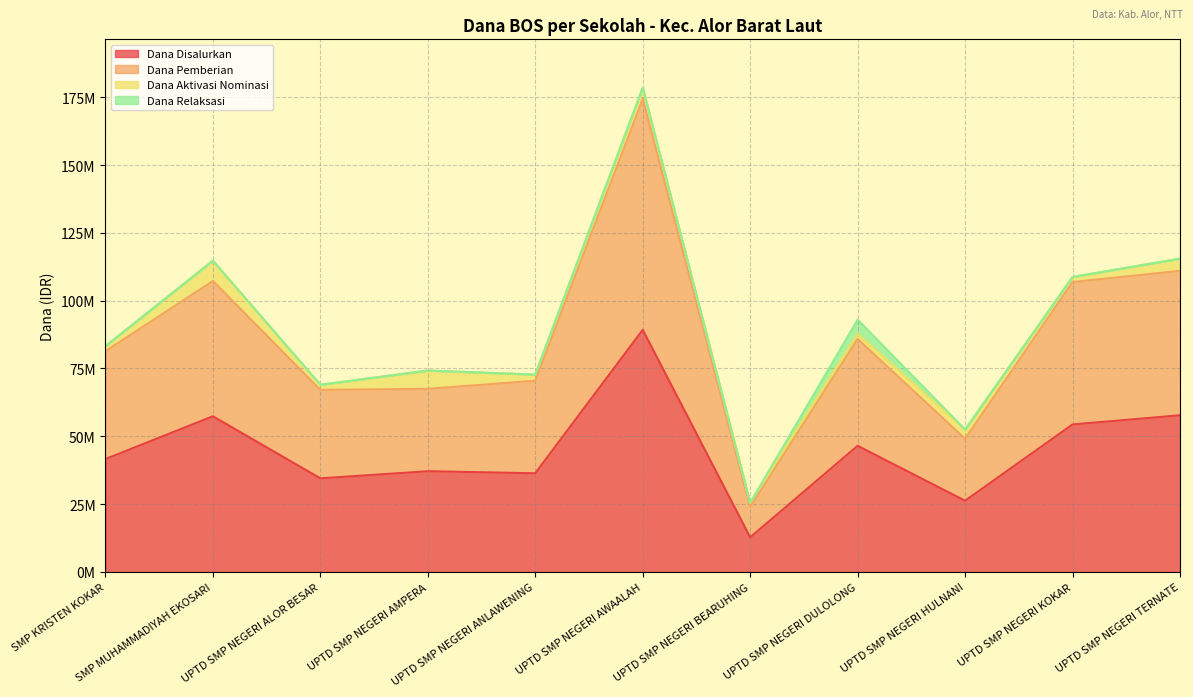

True or false: Dana Pemberian and Dana Disalurkan cross at least once.

False